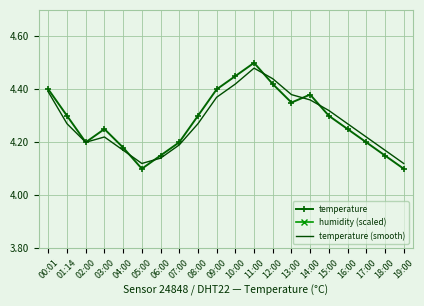

True or false: temperature and humidity (scaled) intersect in this chart.

False